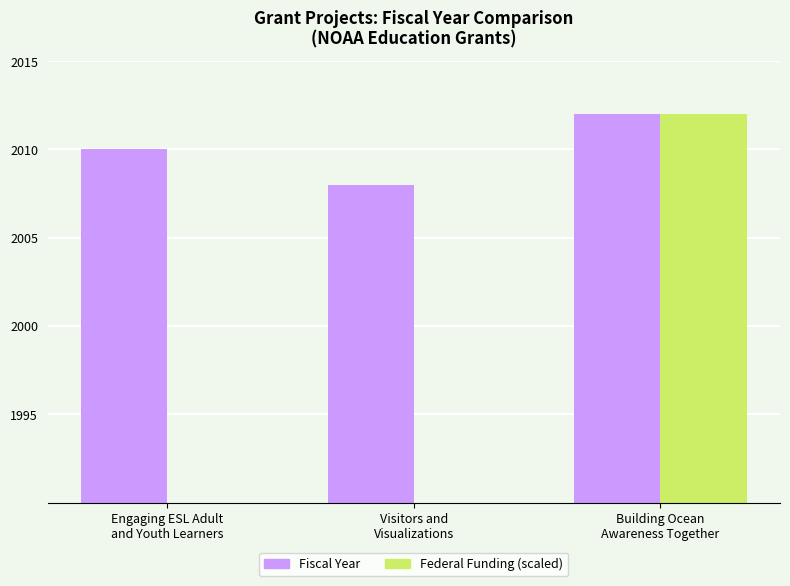

Reading left to right, list all the values displayed in this chart.

Fiscal Year: Engaging ESL Adult
and Youth Learners=2010.0	Visitors and
Visualizations=2008.0	Building Ocean
Awareness Together=2012.0
Federal Funding (scaled): Engaging ESL Adult
and Youth Learners=1460.9	Visitors and
Visualizations=728.7	Building Ocean
Awareness Together=2012.0